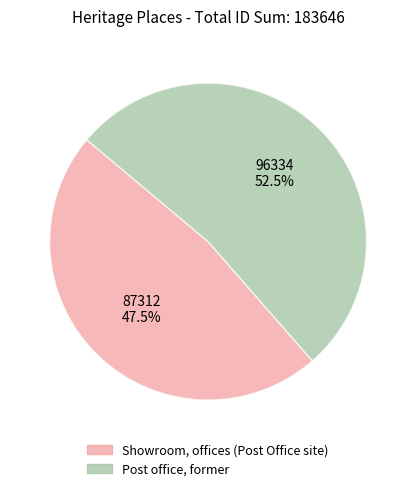

To the nearest percent, what is the average slice percentage?

50%